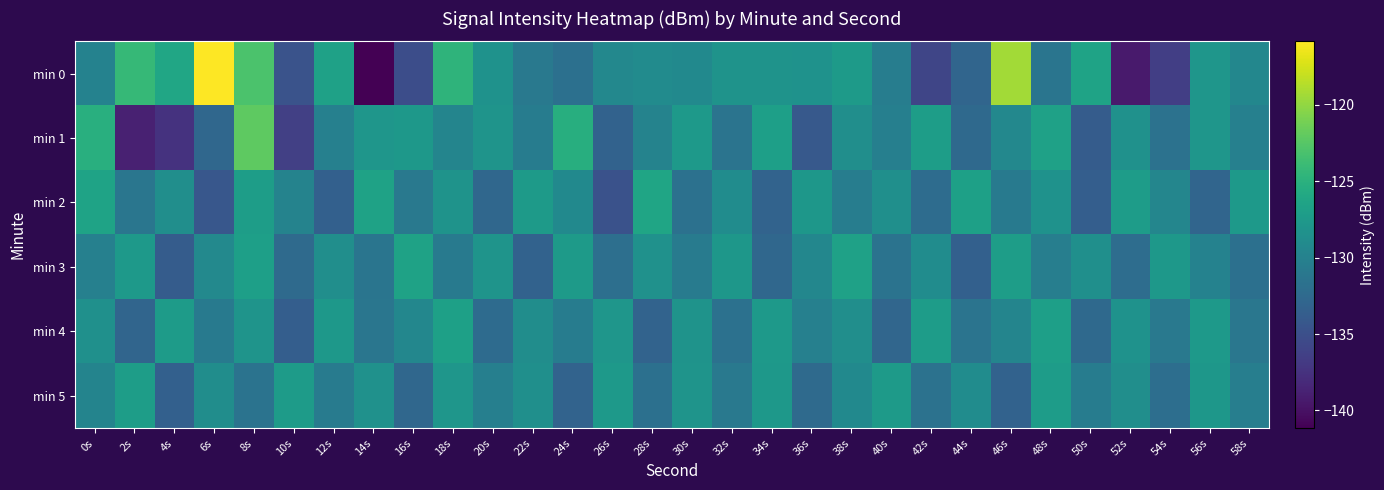

Which series changed the most between 4s and 58s?

min 1